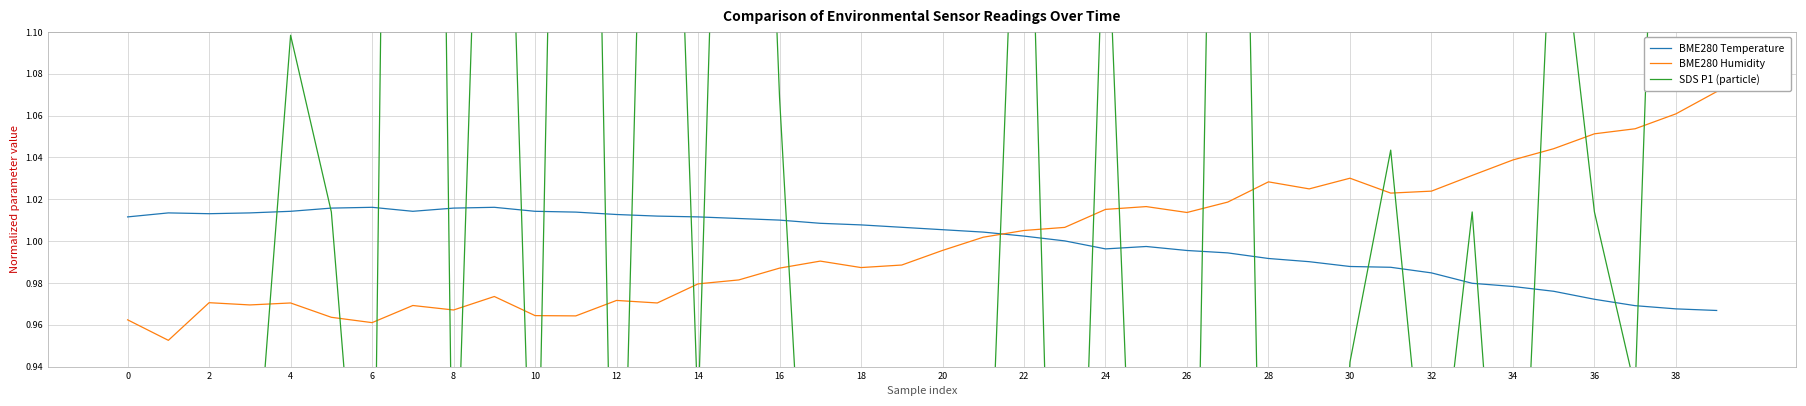

Reading left to right, extract all data points from this chart.

BME280 Temperature: 1.0	1.0	1.0	1.0	1.0	1.0	1.0	1.0	1.0	1.0	1.0	1.0	1.0	1.0	1.0	1.0	1.0	1.0	1.0	1.0	1.0	1.0	1.0	1.0	1.0	1.0	1.0	1.0	1.0	1.0	1.0	1.0	1.0	1.0	1.0	1.0	1.0	1.0	1.0	1.0
BME280 Humidity: 1.0	1.0	1.0	1.0	1.0	1.0	1.0	1.0	1.0	1.0	1.0	1.0	1.0	1.0	1.0	1.0	1.0	1.0	1.0	1.0	1.0	1.0	1.0	1.0	1.0	1.0	1.0	1.0	1.0	1.0	1.0	1.0	1.0	1.0	1.0	1.0	1.1	1.1	1.1	1.1
SDS P1 (particle): 0.6	0.6	0.8	0.8	1.1	1.0	0.8	2.3	0.8	1.4	0.8	1.8	0.7	1.5	0.9	1.6	1.1	0.7	0.8	0.7	0.8	0.8	1.3	0.6	1.2	0.7	0.6	1.7	0.6	0.6	0.9	1.0	0.8	1.0	0.7	1.2	1.0	0.9	1.5	1.2